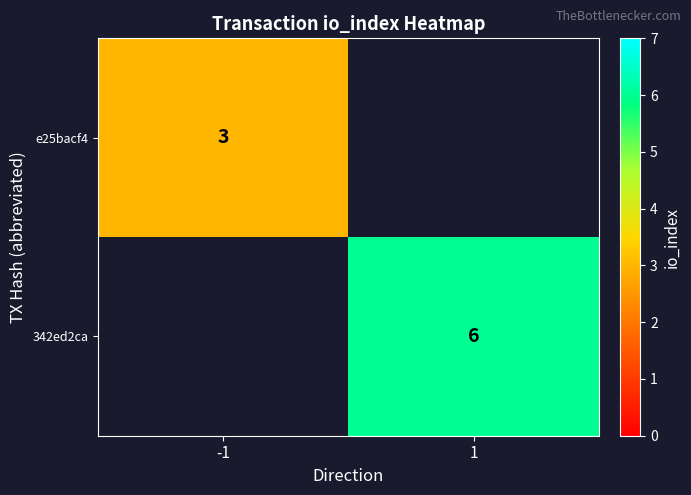

At how many categories does at least one series exceed 4?

1